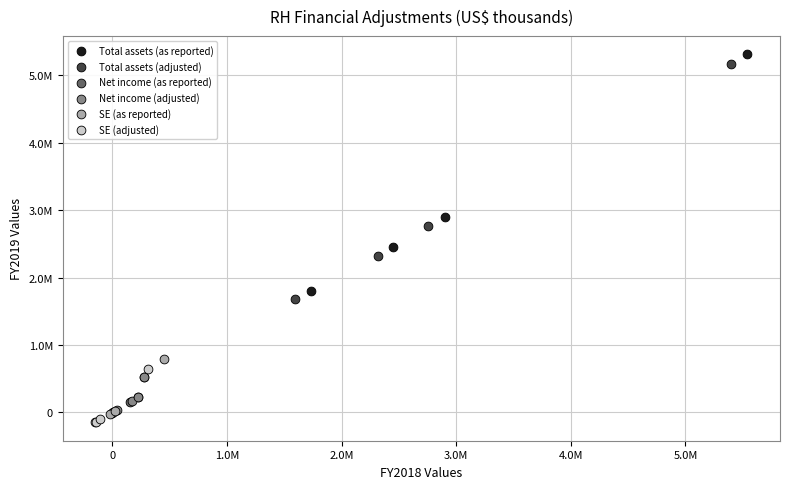

Which series contains the lowest Y value?

SE (adjusted)